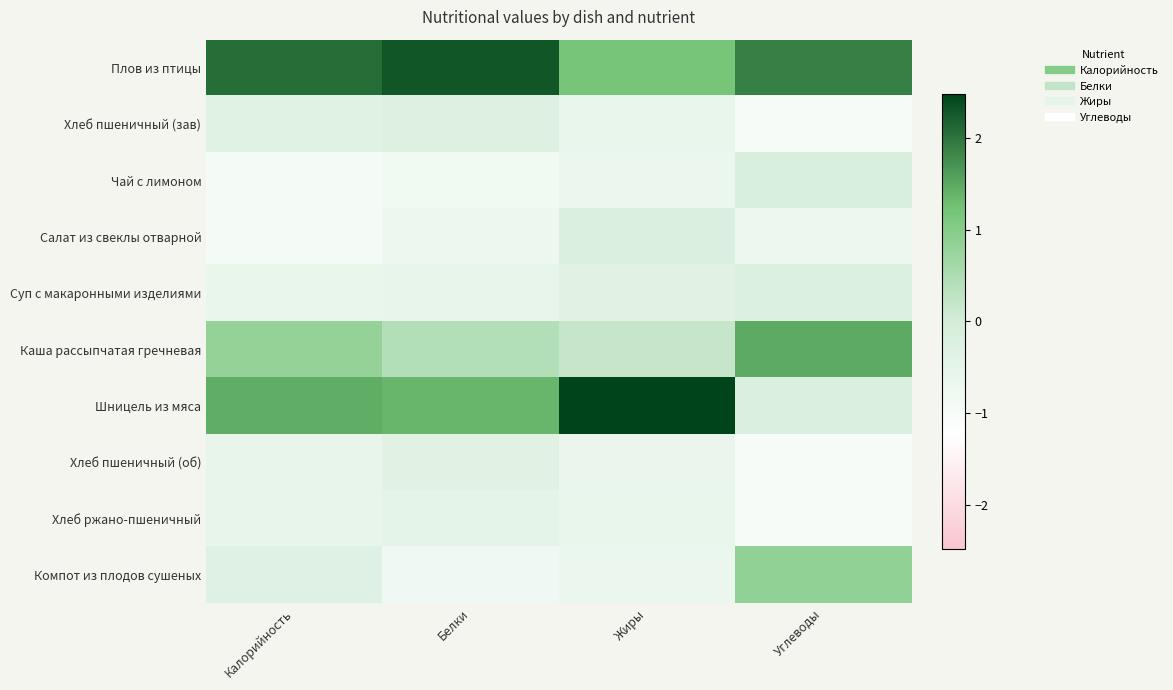

Between Жиры and Белки, which is larger?

Белки